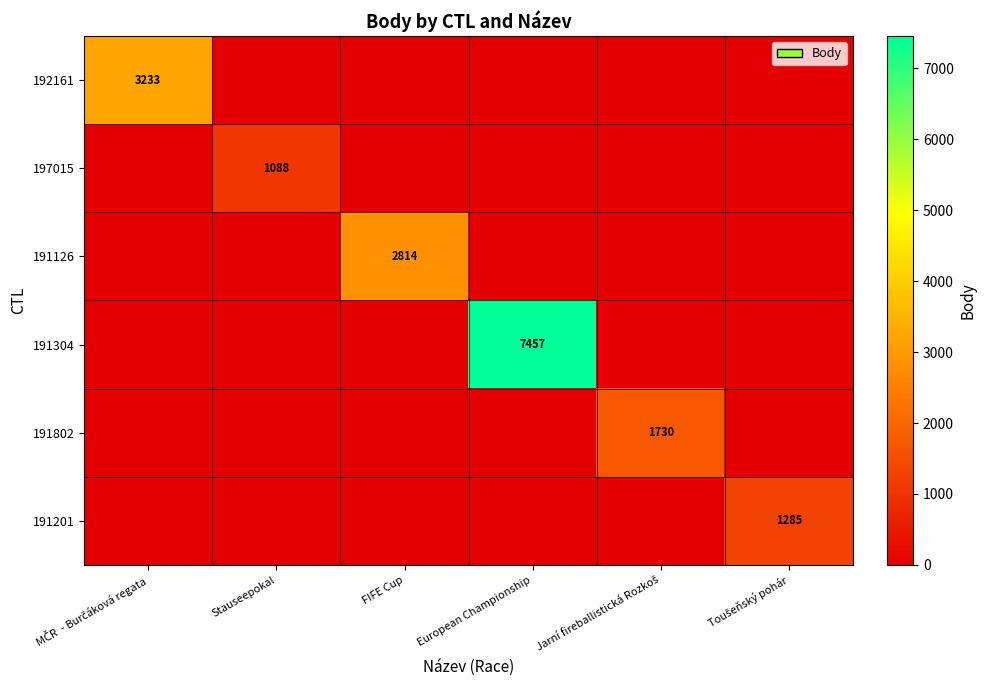

True or false: 191304 has a value of 7457 at European Championship.

True